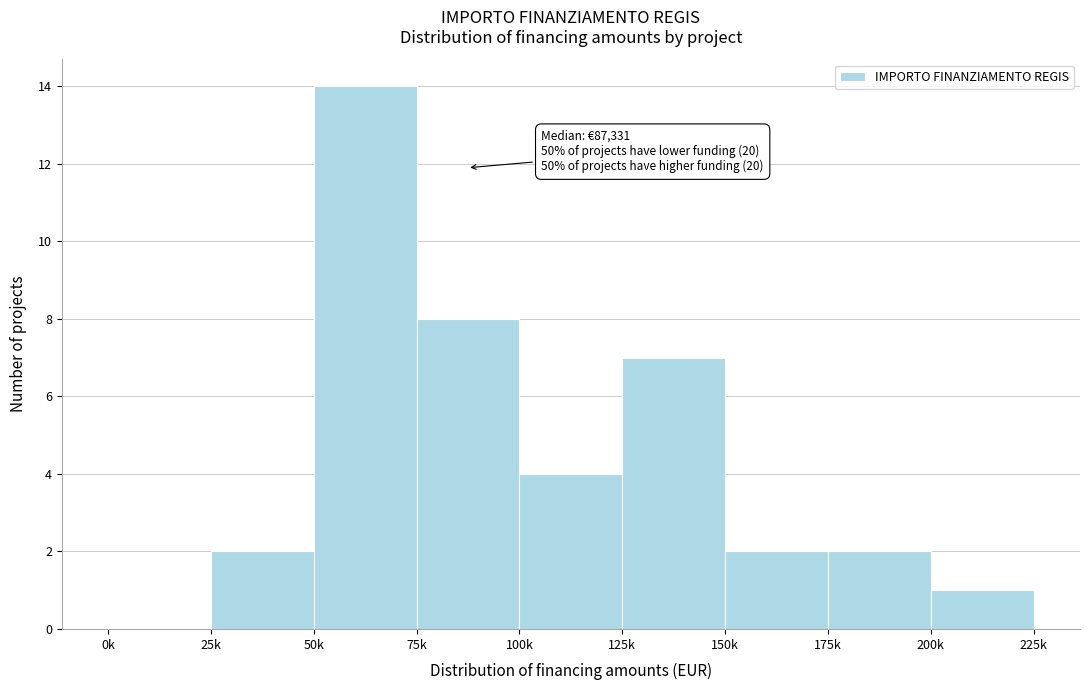

Reading right to left, what are all the values shown in this chart?

200k=1	175k=2	150k=2	125k=7	100k=4	75k=8	50k=14	25k=2	0k=0